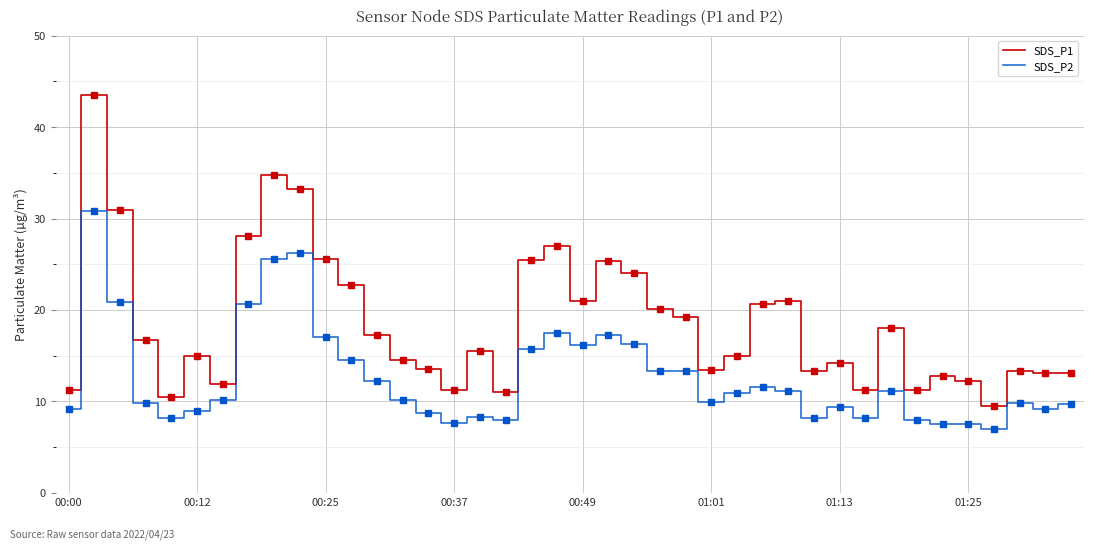

List the series in order of their overall mean, highest first.

SDS_P1, SDS_P2